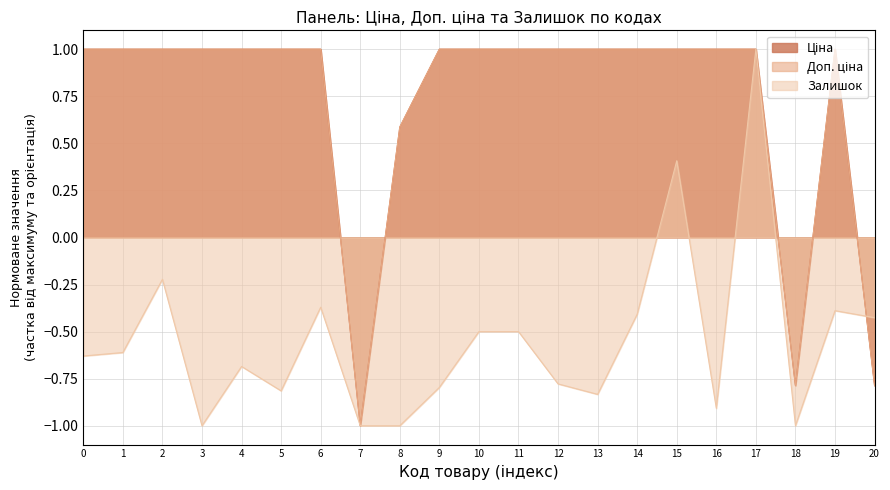

Which series ends up on top after the final intersection of Доп. ціна and Залишок?

Залишок